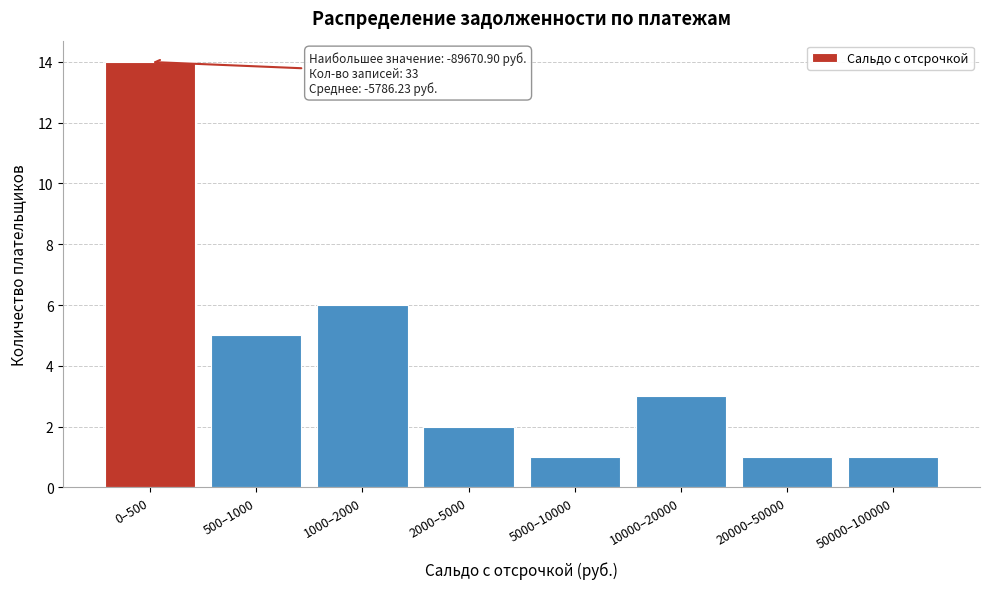

Reading right to left, transcribe all the data shown in this chart.

1	1	3	1	2	6	5	14